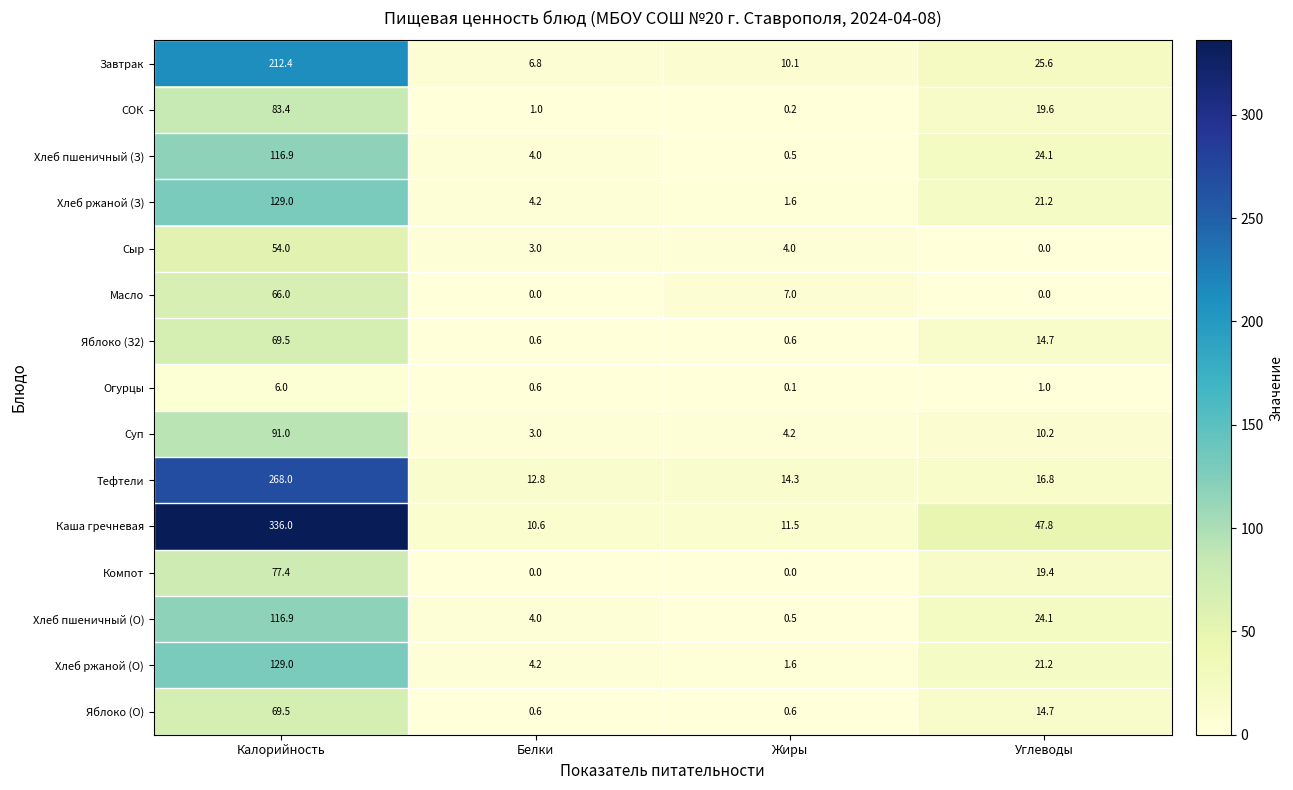

Which category has the highest value in the Хлеб пшеничный (О) series?

Калорийность